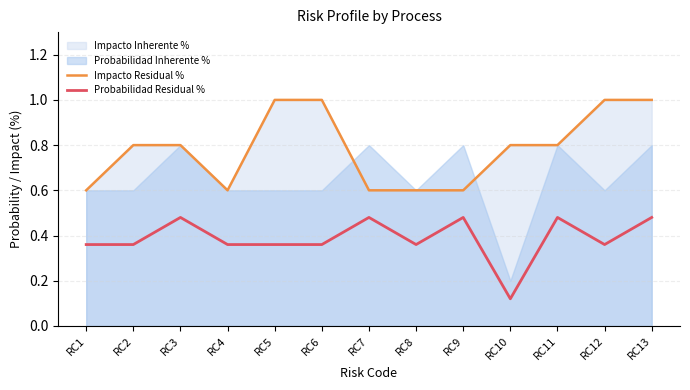

Does the chart display data point markers on the line(s)?

No